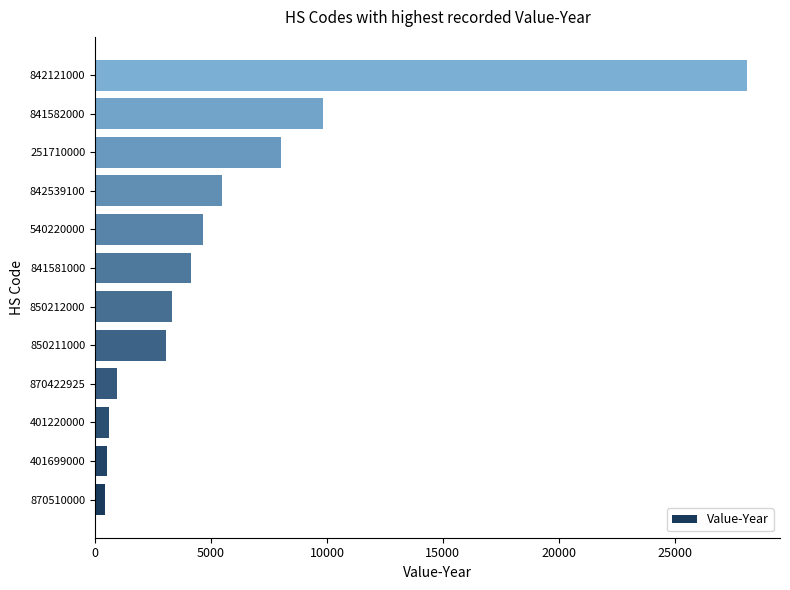

At which label is the value closest to 14278?

841582000